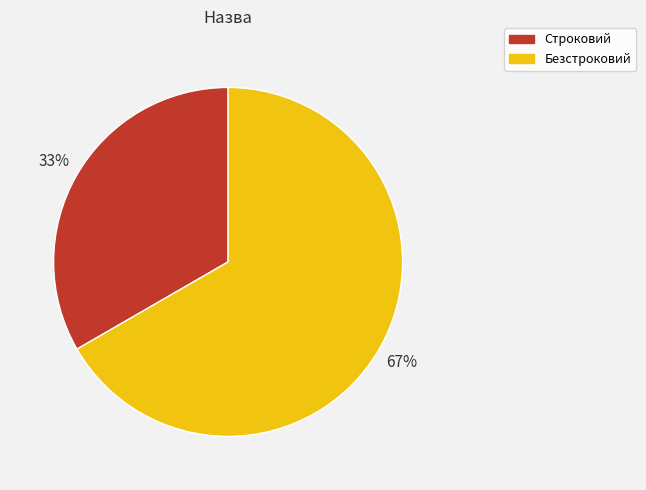

Is Безстроковий the majority of the pie?

Yes